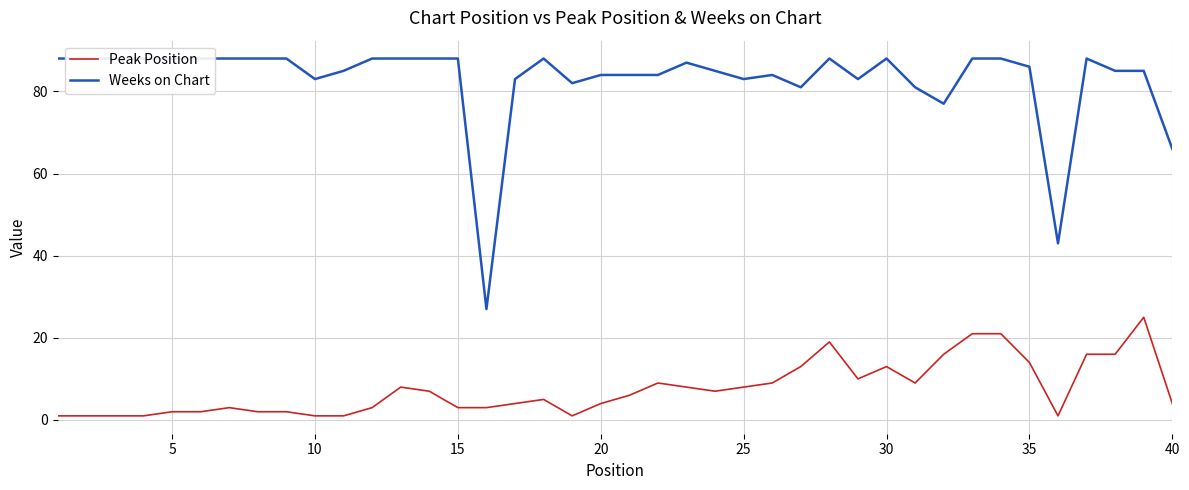

How many interior local valleys does the Weeks on Chart series have?

8